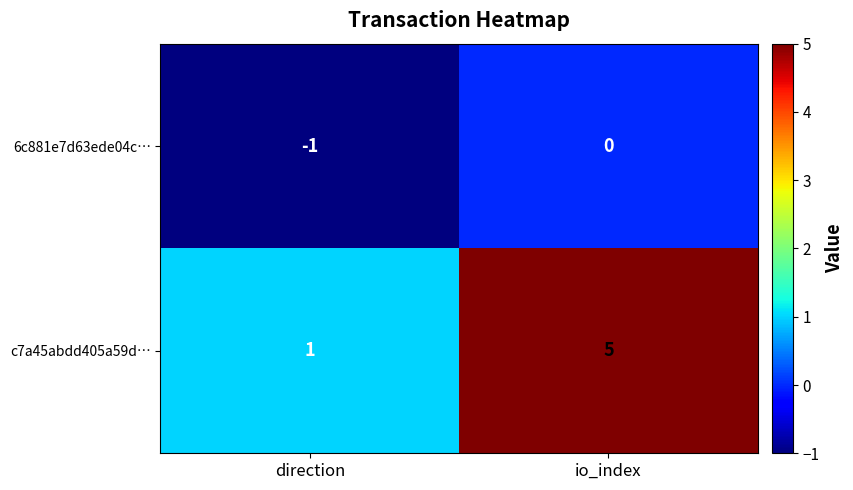

How many series are shown in this chart?

2